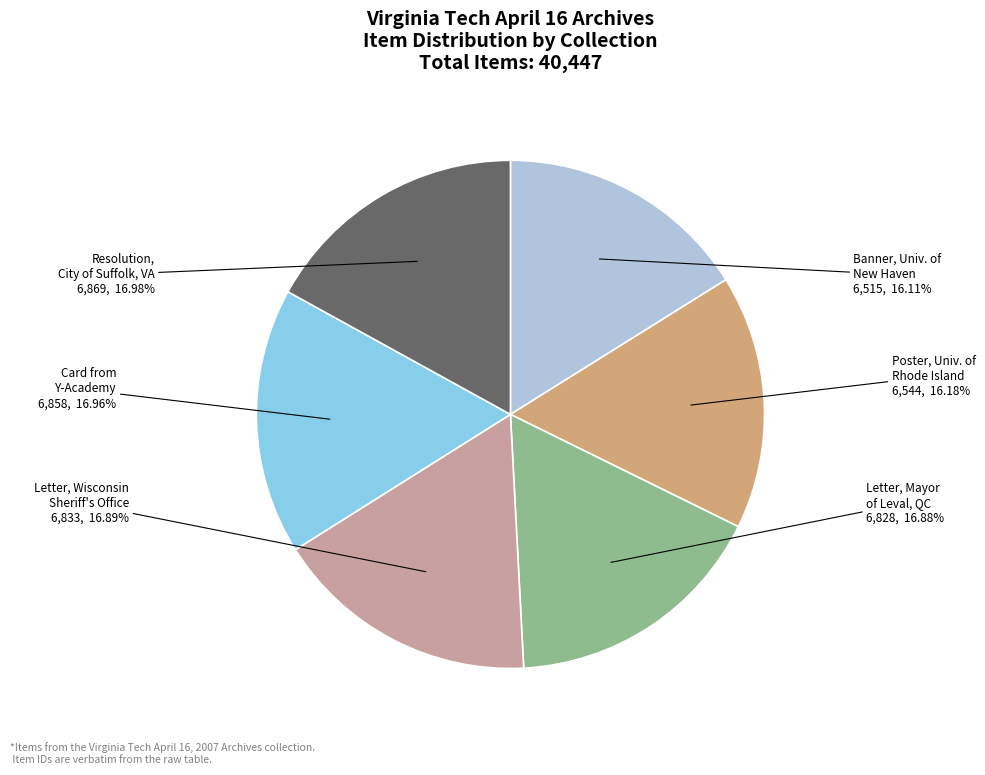

What is the ratio of the value at Banner, Univ. of New Haven to the value at Card from Y-Academy?

0.9